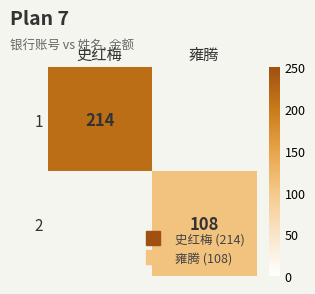

Is it true that 2 equals 71.2 at 雍腾?

False